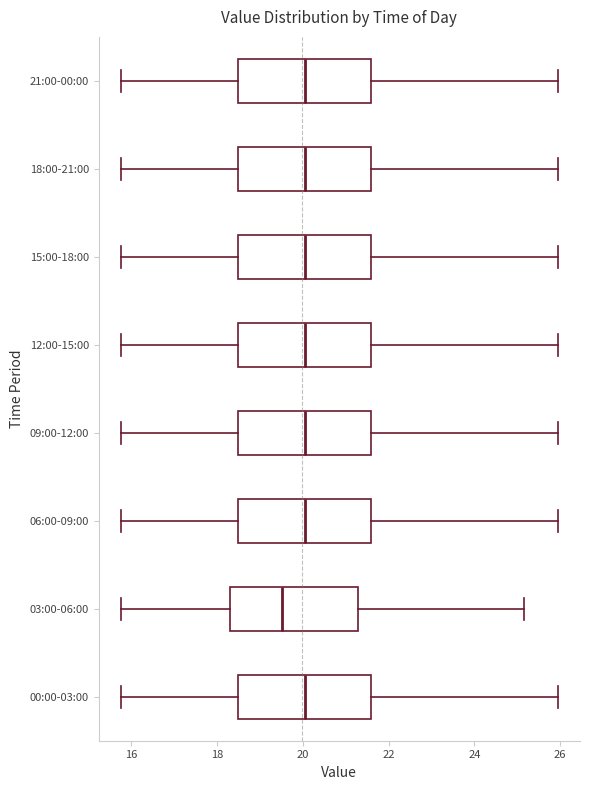

Which box has the furthest to the left median line?

03:00-06:00